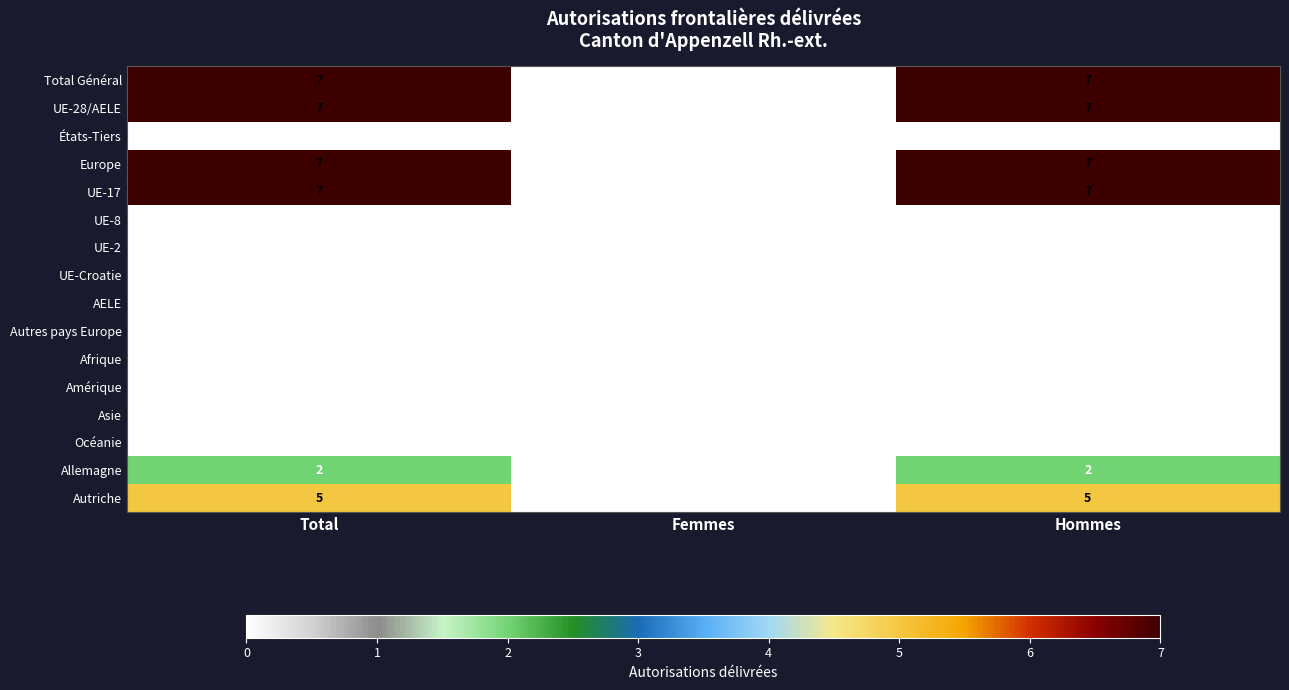

At which label is Autriche closest to 2?

Femmes